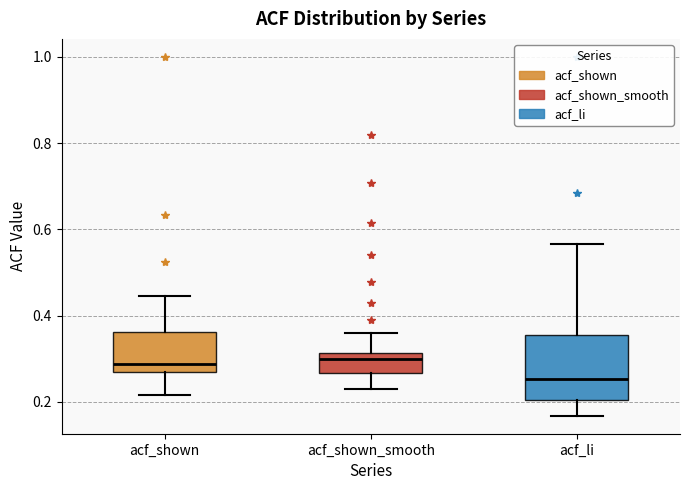

Reading left to right, transcribe this box plot: for each box, give where its median line is, the range the box spans, and where its two whiskers end, as read against the y-axis. The values are not printed on the chart, so give them approximately, as read against the axis.

acf_shown: median 0.28, box 0.26 to 0.36, whiskers 0.22 to 0.44
acf_shown_smooth: median 0.30, box 0.26 to 0.32, whiskers 0.24 to 0.36
acf_li: median 0.26, box 0.20 to 0.36, whiskers 0.16 to 0.56